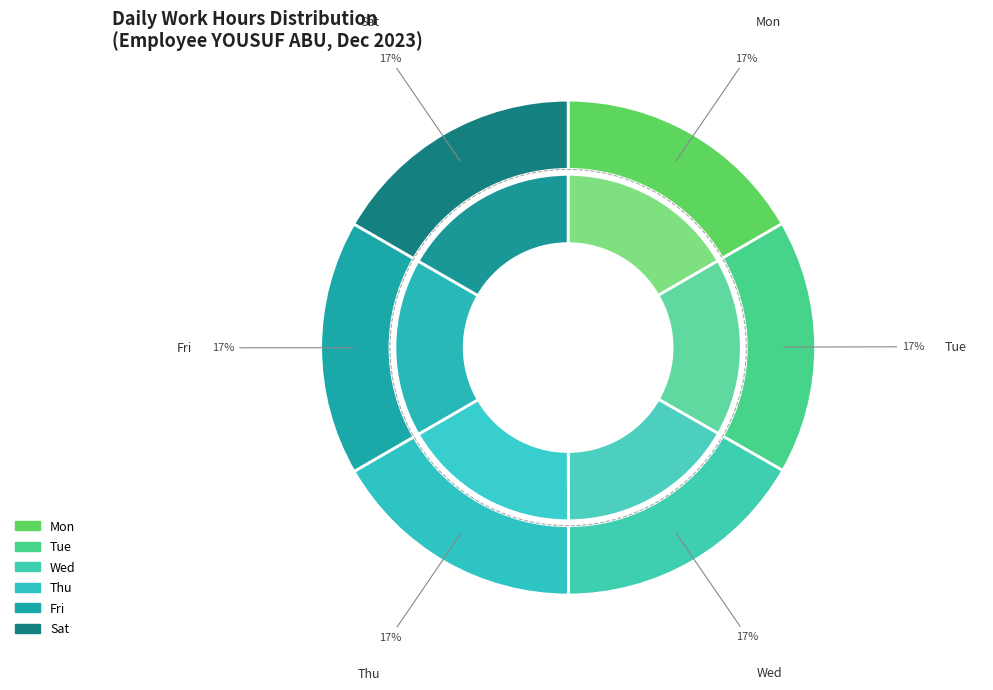

True or false: Thu accounts for 17% of the total.

True